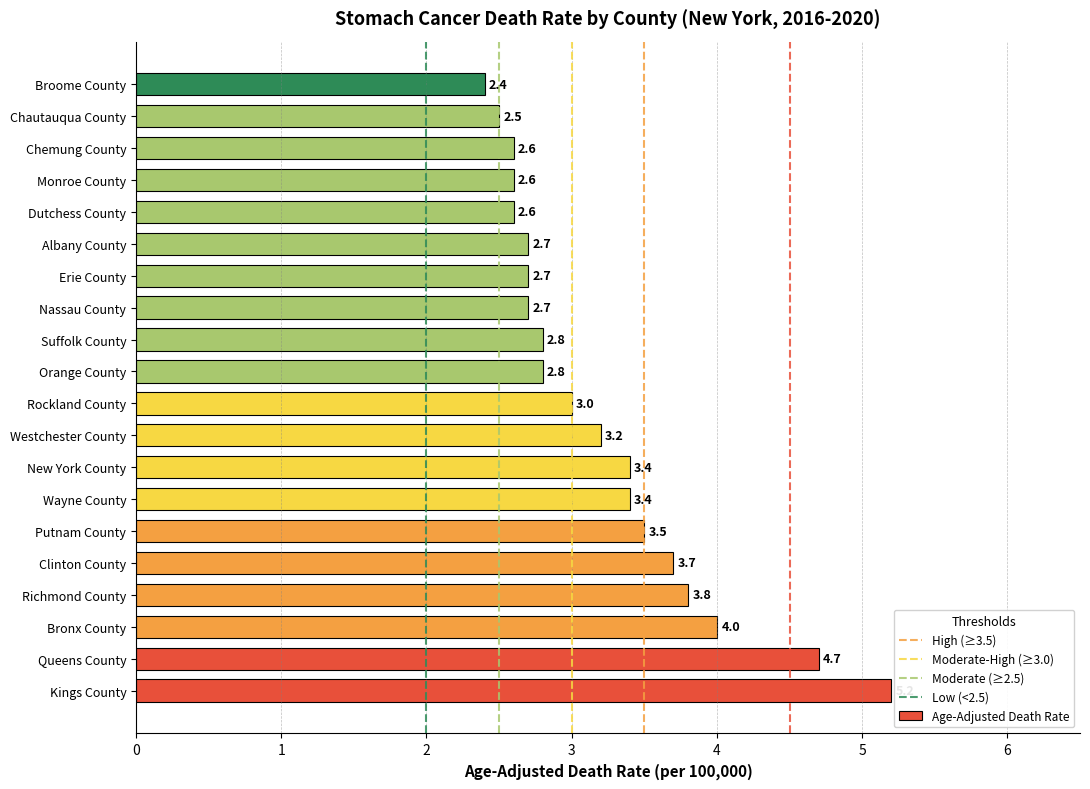

What is the greatest value displayed?

5.2